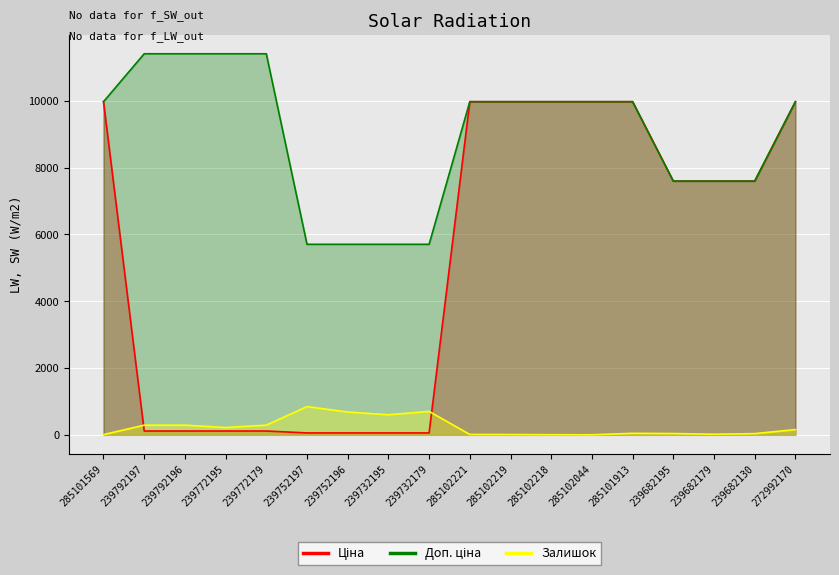

Reading right to left, extract all data points from this chart.

Ціна: 9975.0	7596.5	7596.5	7596.5	9975.0	9975.0	9975.0	9975.0	9975.0	57.0	57.0	57.0	57.0	114.1	114.1	114.1	114.1	9975.0
Доп. ціна: 9975.0	7596.5	7596.5	7596.5	9975.0	9975.0	9975.0	9975.0	9975.0	5705.0	5705.0	5705.0	5705.0	11410.0	11410.0	11410.0	11410.0	9975.0
Залишок: 157.0	36.0	17.0	39.0	45.0	1.0	3.0	9.0	11.0	702.0	601.0	683.0	845.0	290.0	218.0	290.0	289.0	7.0